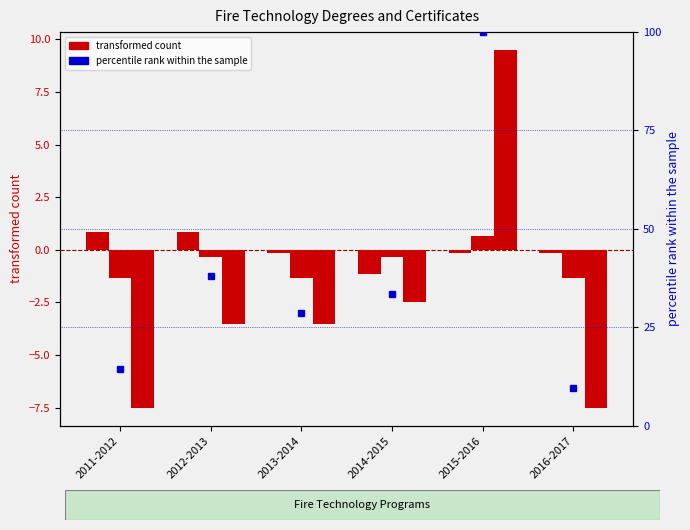

True or false: Fire Technology AS has a value of -0.2 at 2016-2017.

False